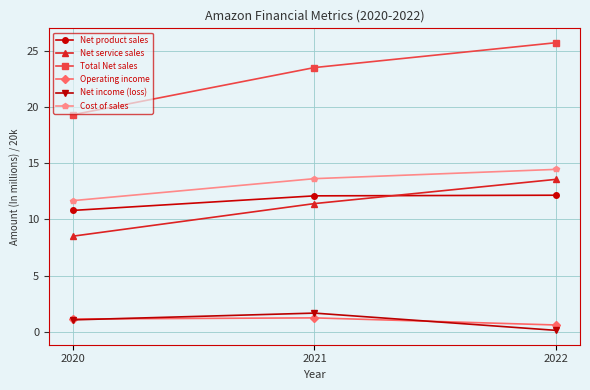

What is the value of the Operating income point at the 3rd from the left?

0.6